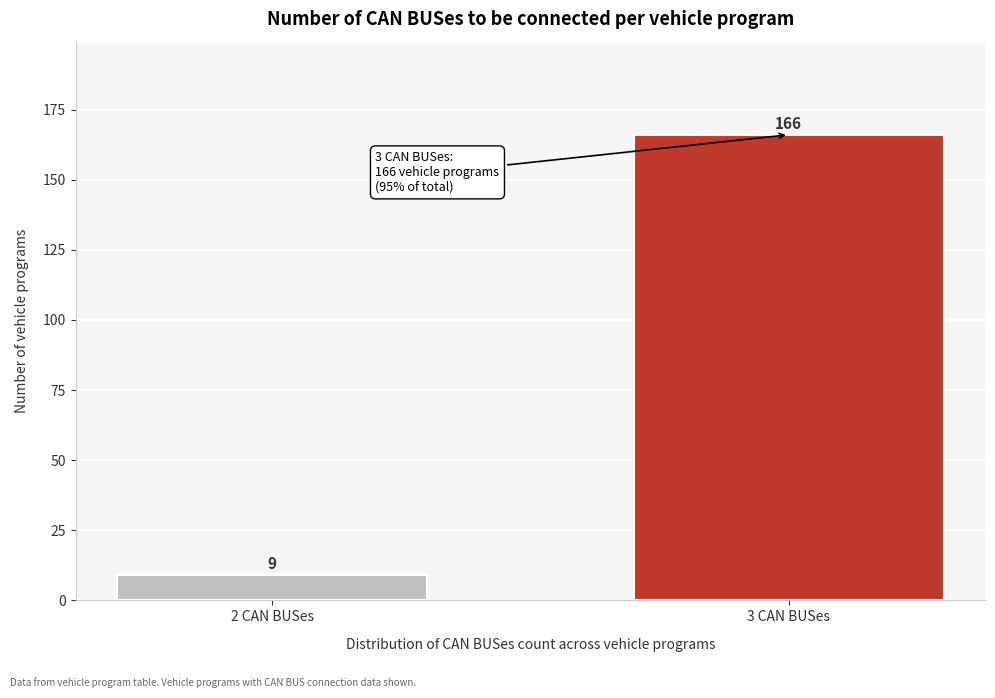

Reading left to right, transcribe all the data shown in this chart.

2 CAN BUSes=9	3 CAN BUSes=166